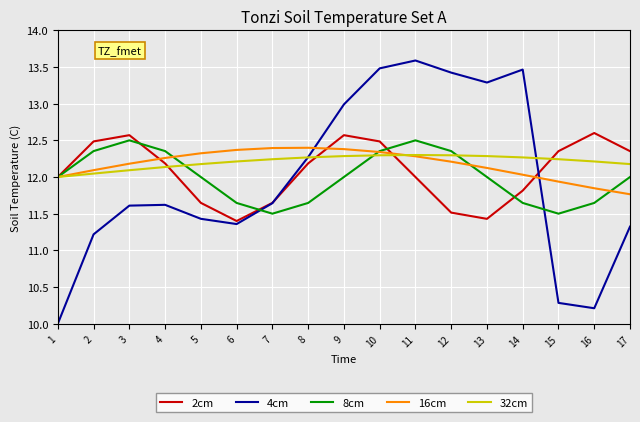

The value of 2cm at 1 is 18.5. True or false?

False